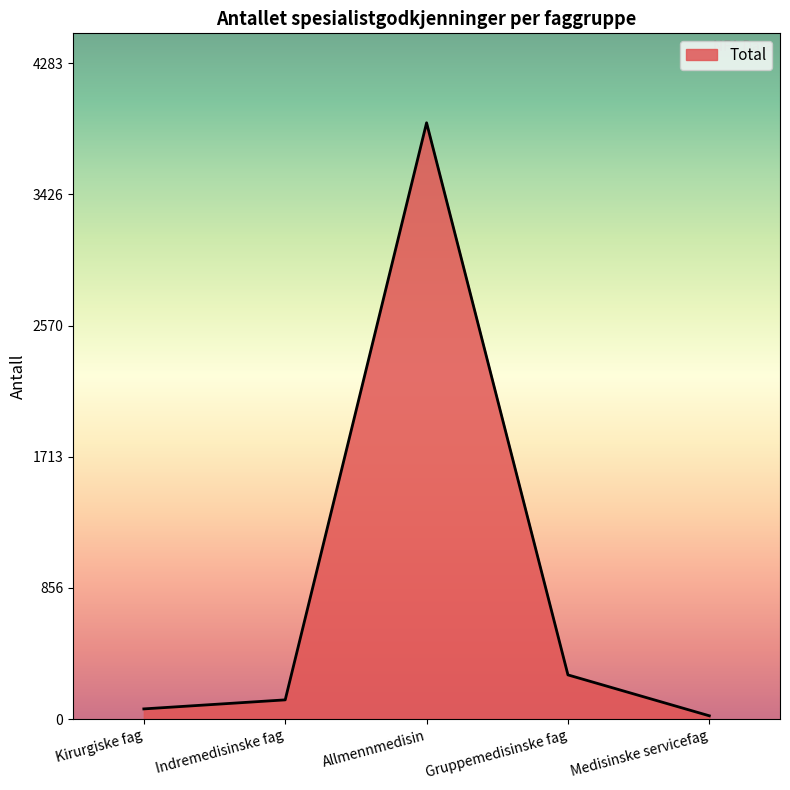

How many lines are shown in the chart?

1